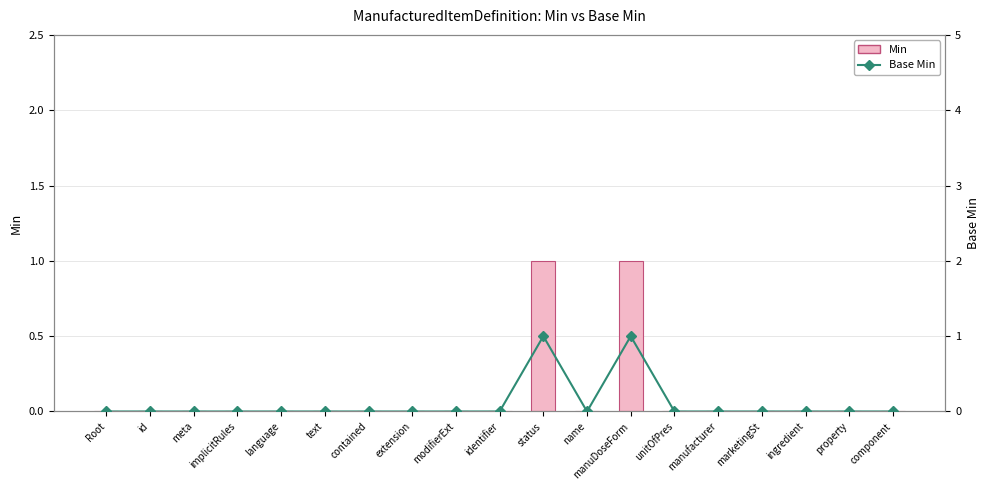

Rank the series at text from lowest to highest value.

Min, Base Min